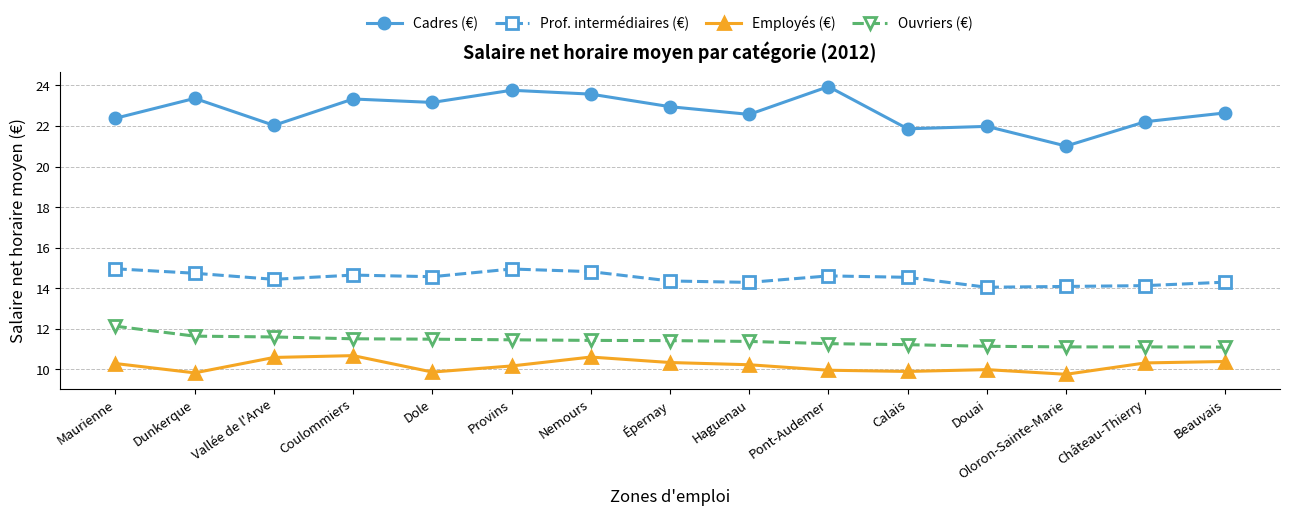

How many lines are shown in the chart?

4